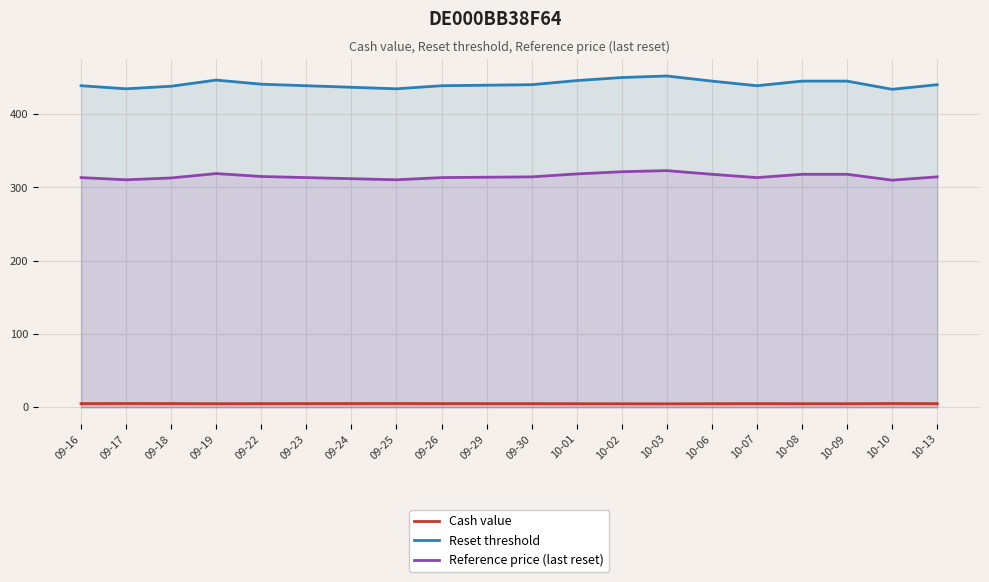

The value of Cash value at 10-01 is 4.8. True or false?

True